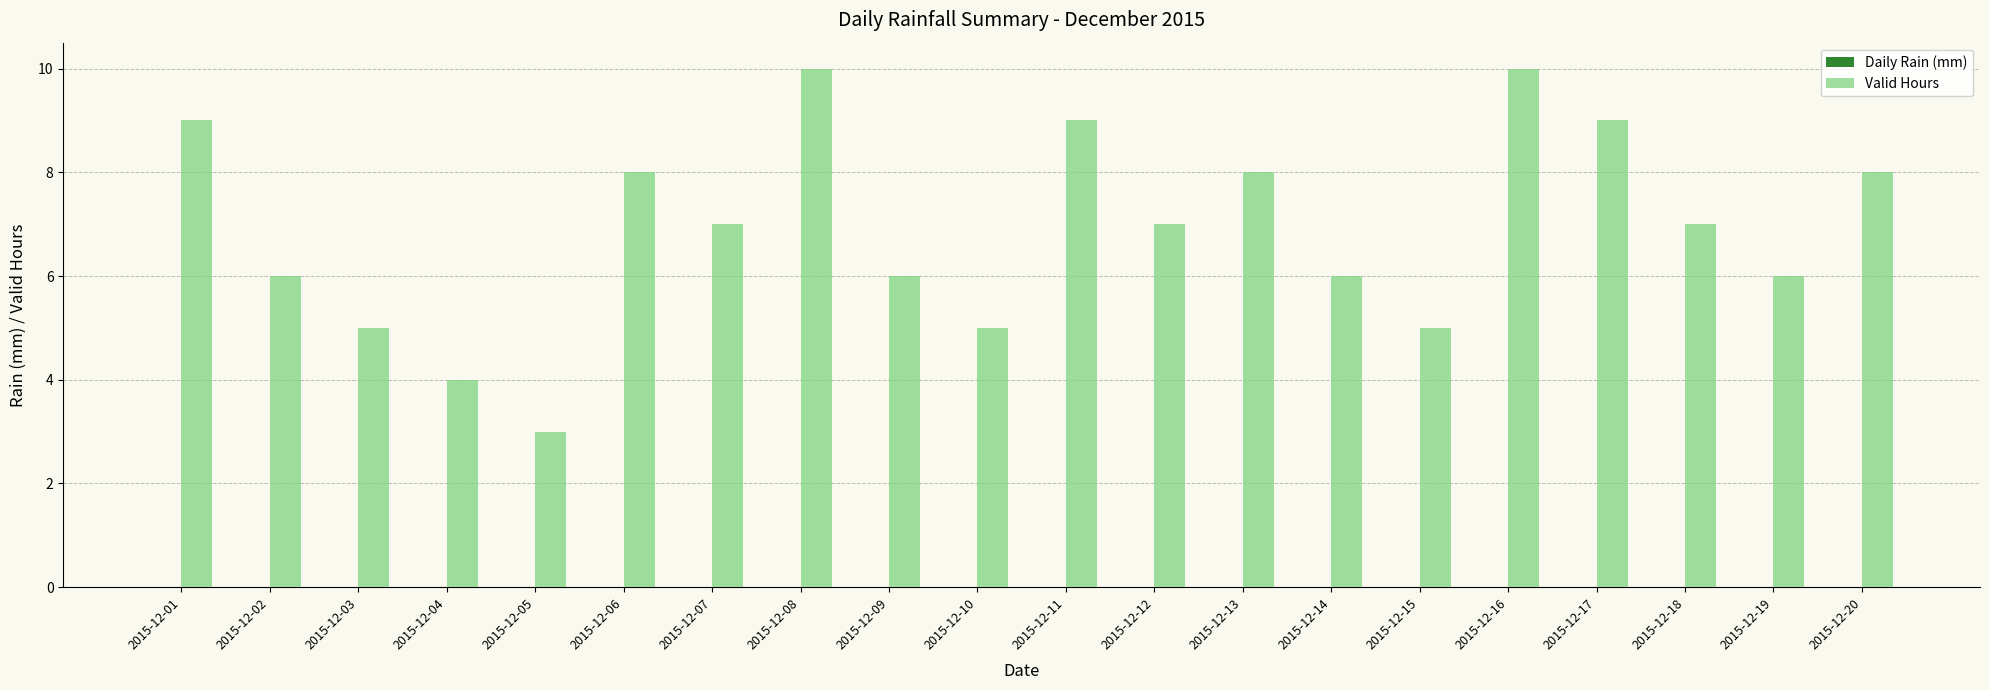

What is the smallest value displayed?

3